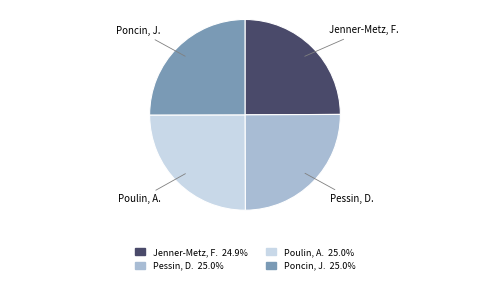

Is there any slice that represents more than half of the pie?

No